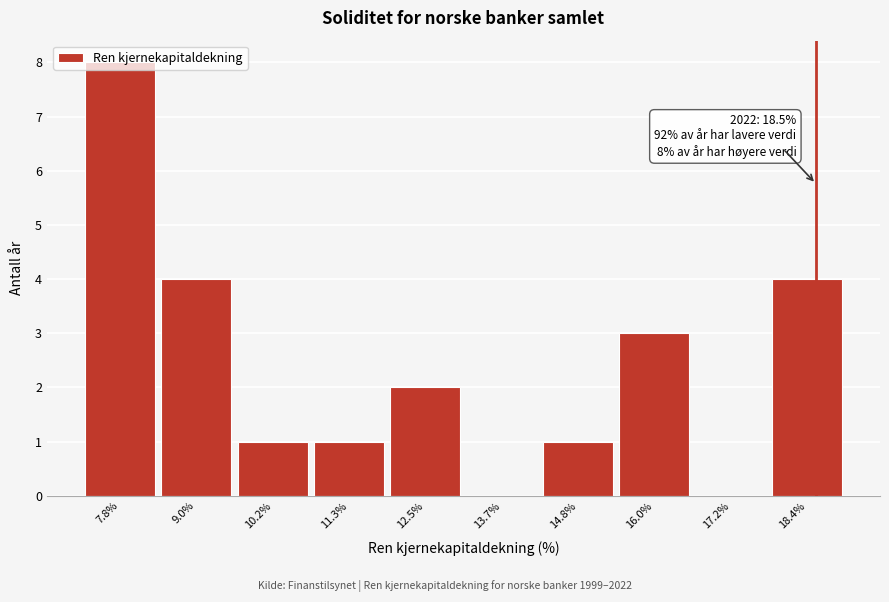

Which range on the x-axis has the tallest bar?

7.2 to 8.4